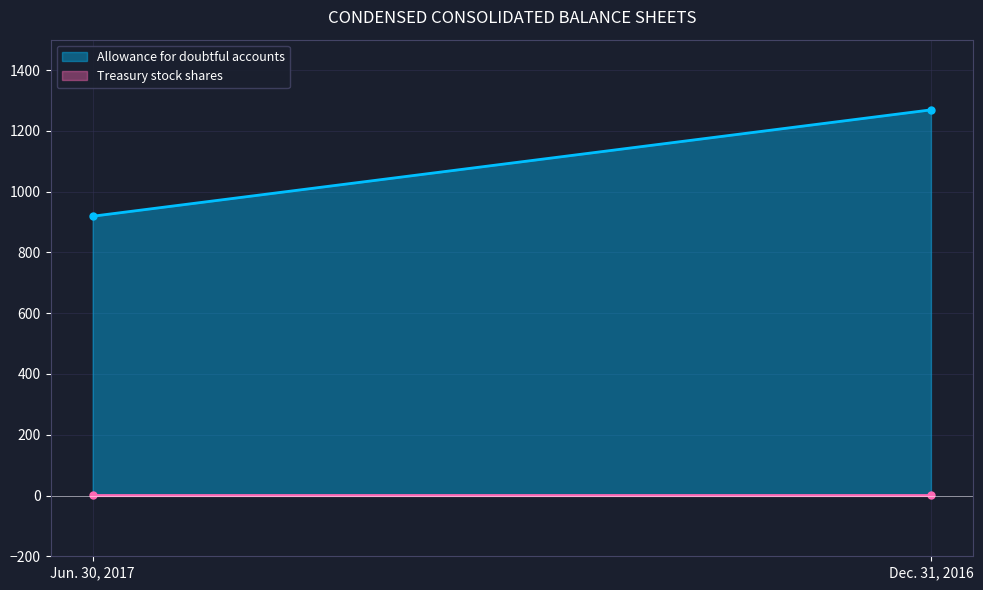

What is the sum of the Allowance for doubtful accounts values at Dec. 31, 2016 and Jun. 30, 2017?

2188.0